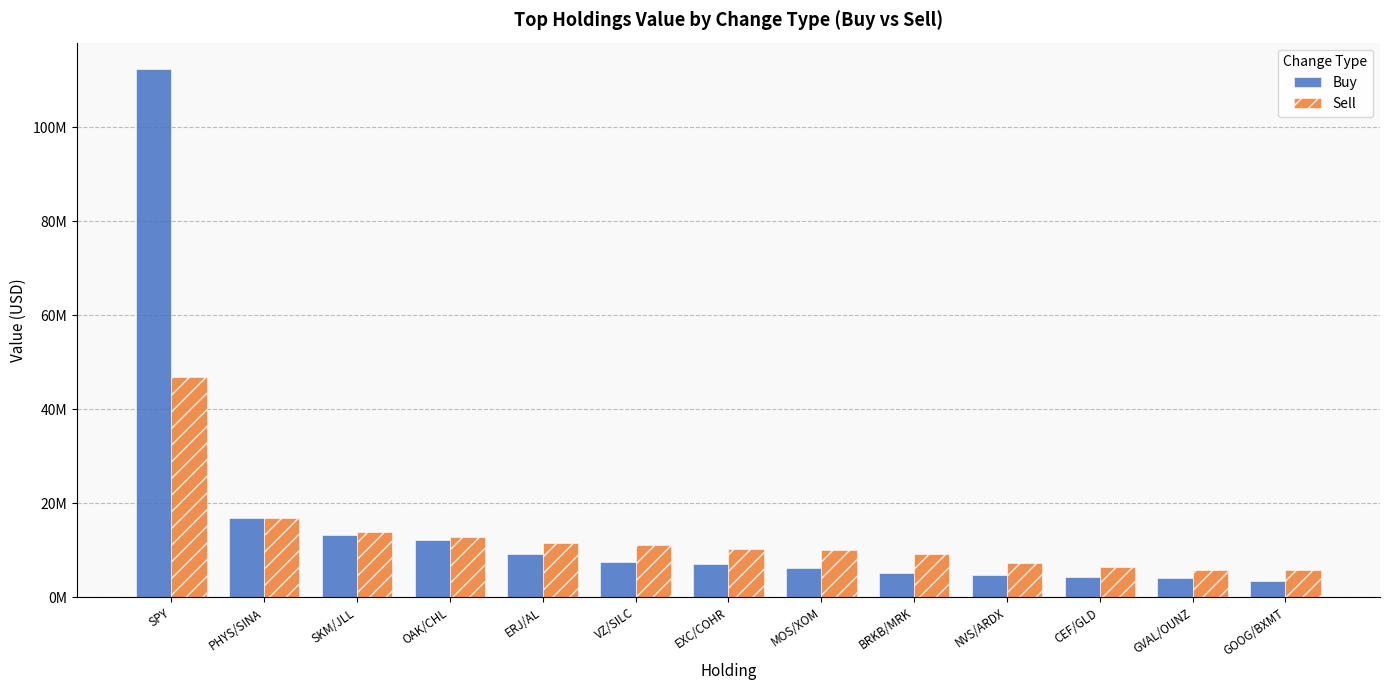

Which series has the widest spread of values?

Buy